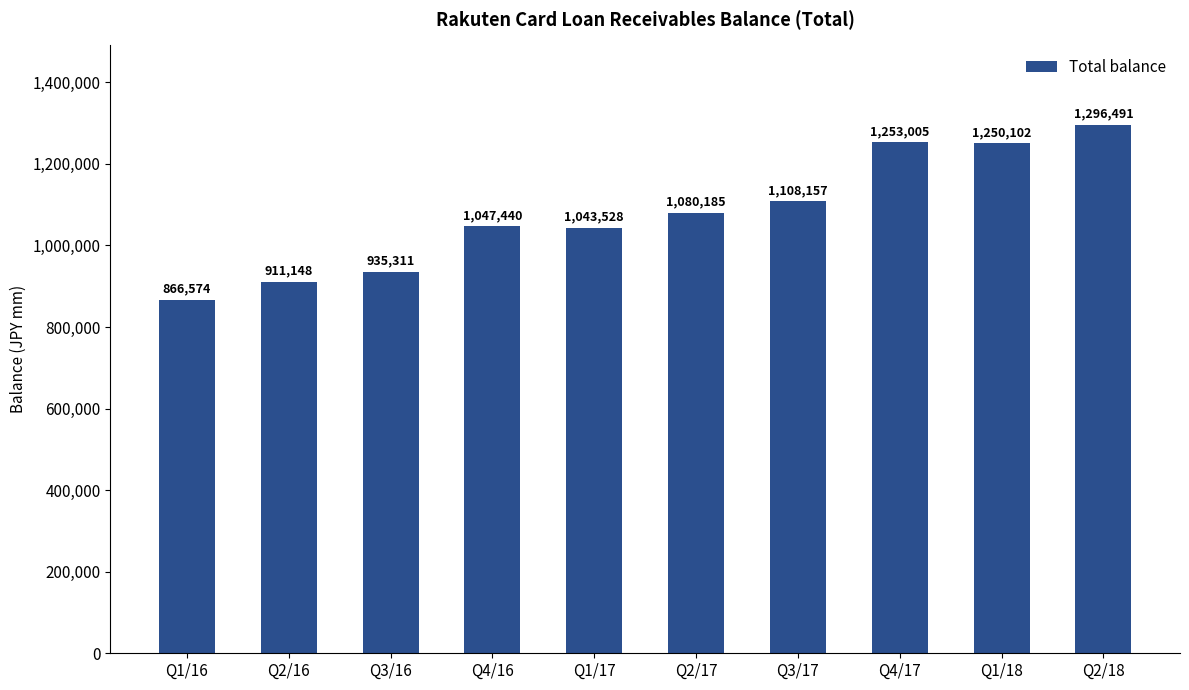

At which label is the value closest to 1081532?

Q2/17